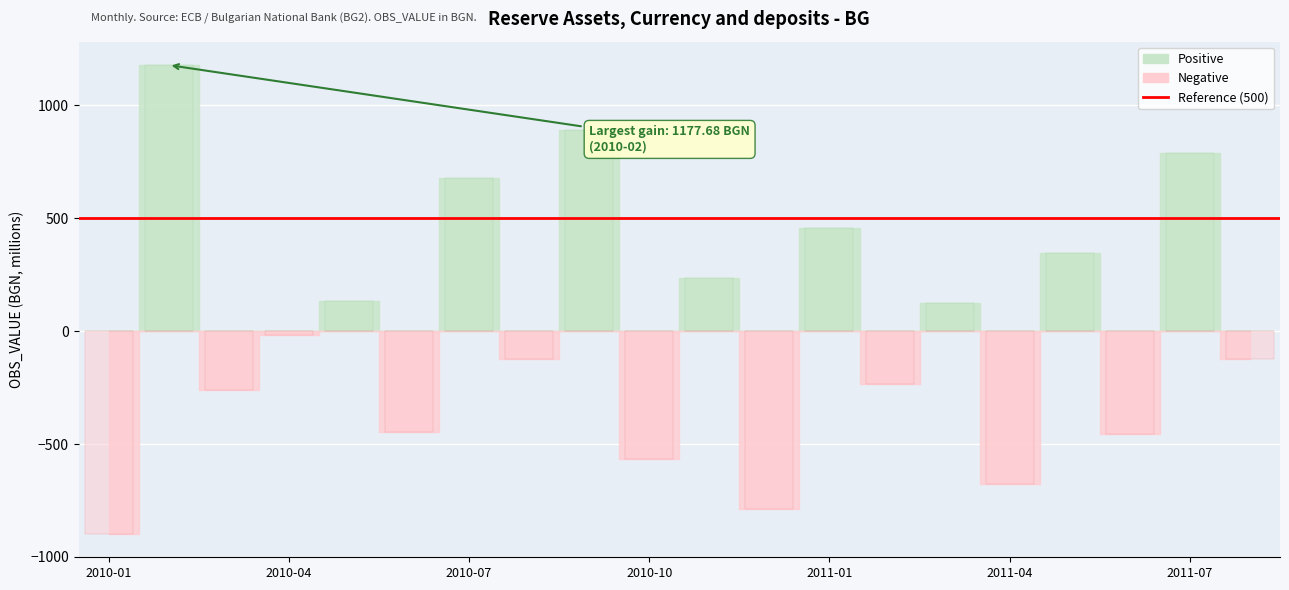

Where is Negative nearest to the value -448?

2010-06